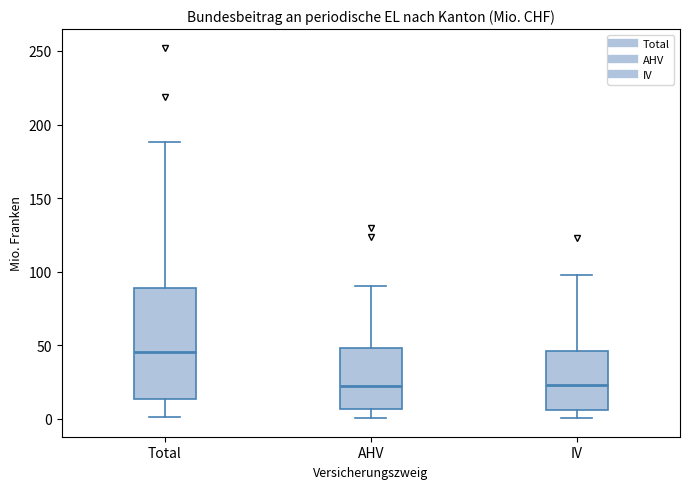

Which box has the highest median line?

Total